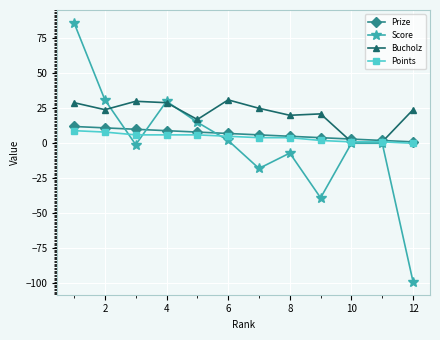

Which series has the largest total across all categories?

Bucholz